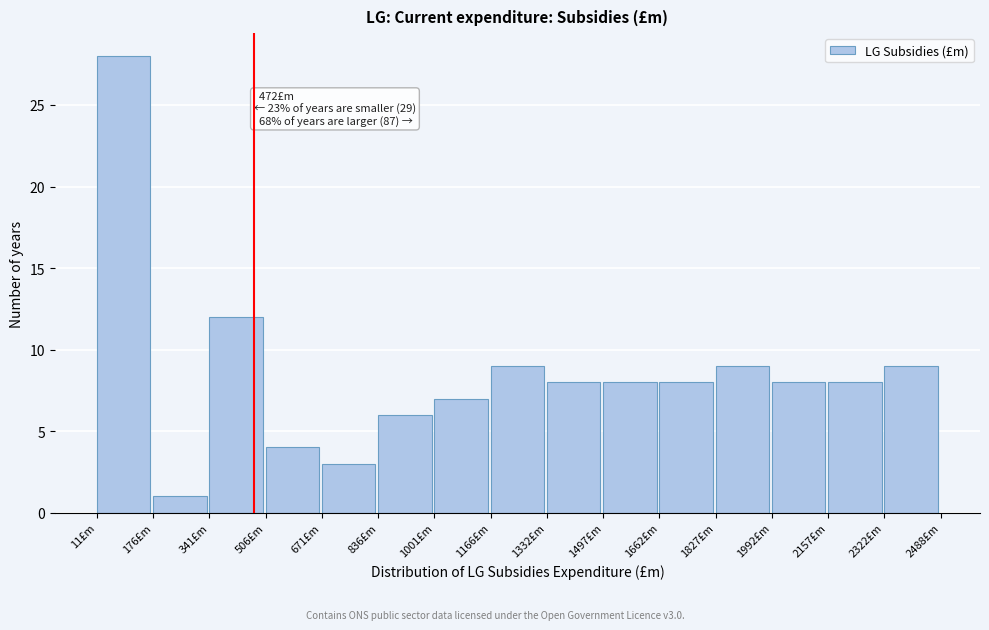

Which range on the x-axis has the tallest bar?

20 to 180